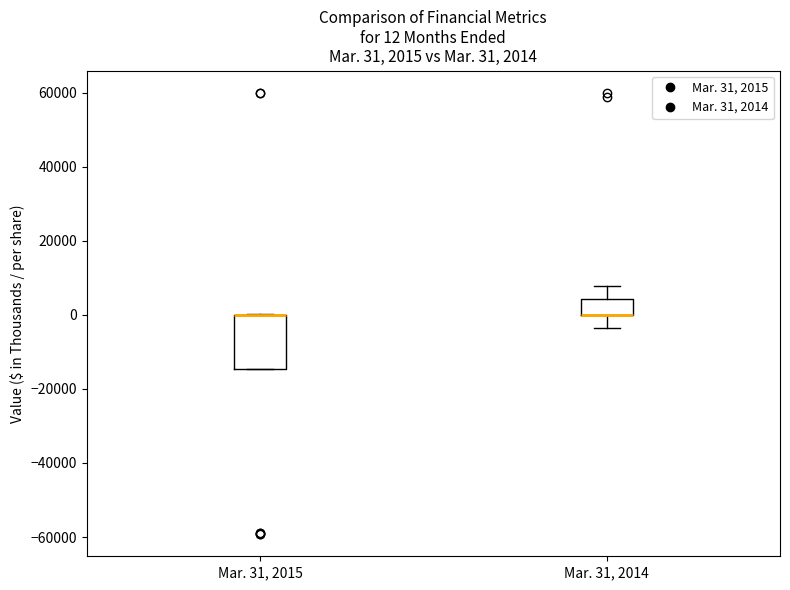

Comparing the boxes themselves (not the whiskers), which one is the tallest?

Mar. 31, 2015